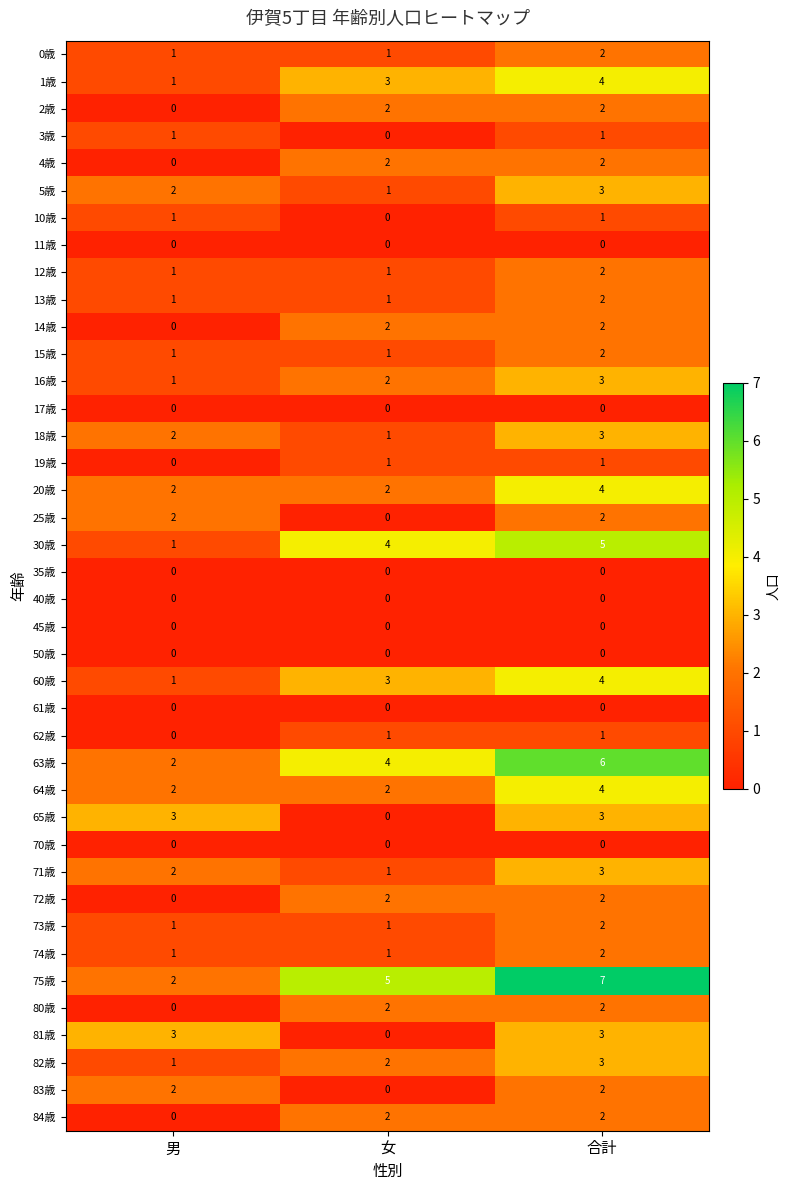

What is the greatest value displayed?

7